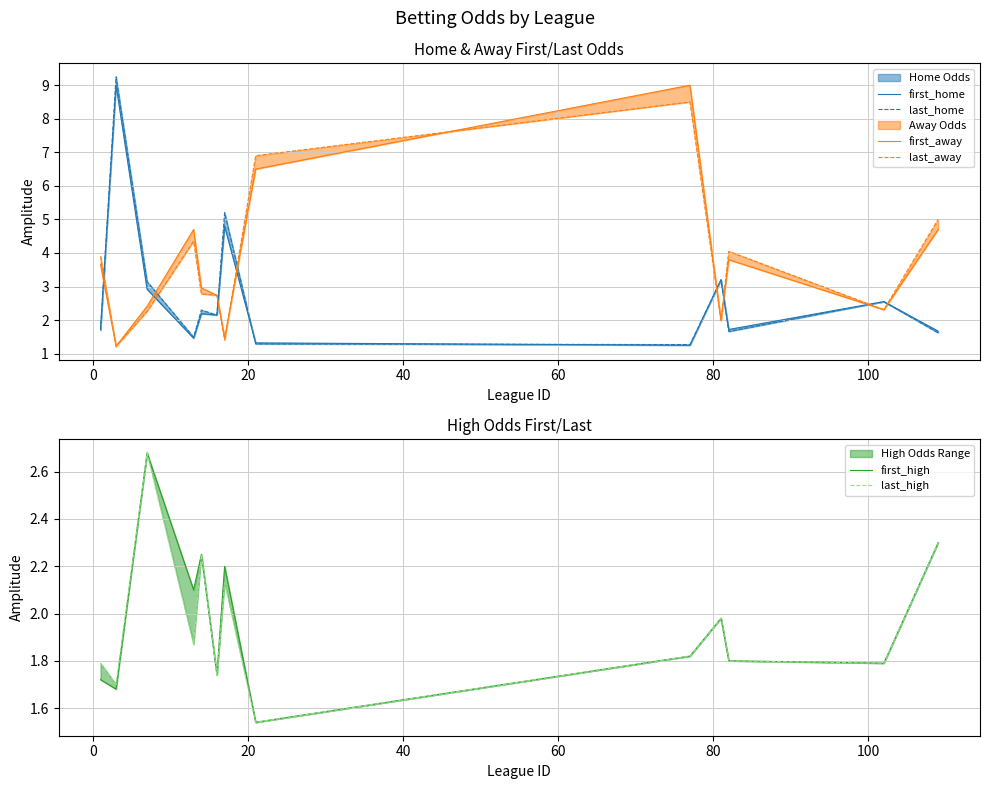

What are all the series names shown in the legend?

first_home, last_home, first_away, last_away, first_high, last_high